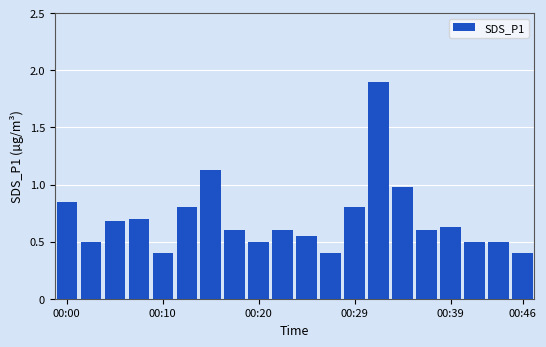

What is the greatest value displayed?

1.9